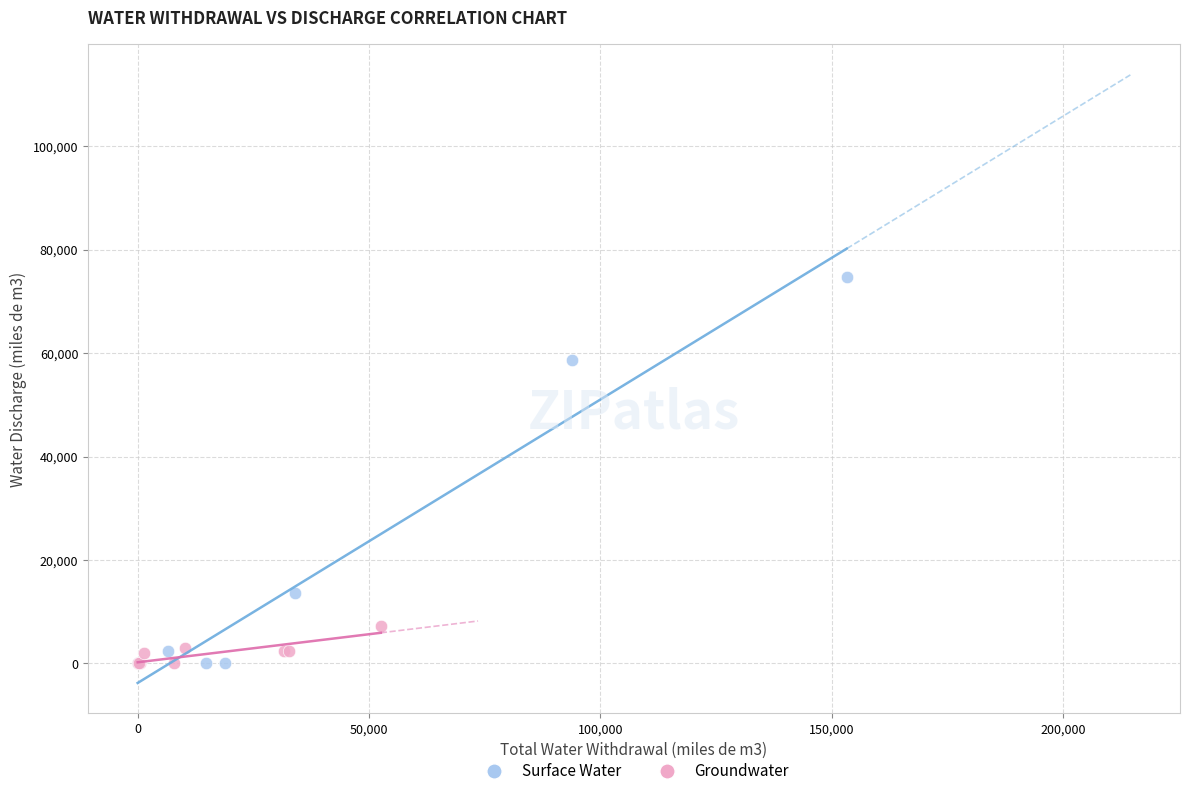

Which series reaches the maximum Y coordinate?

Surface Water